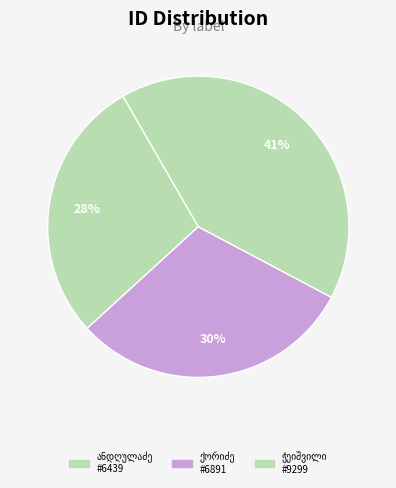

What is the largest slice in the pie chart?

ტიხონ ბართლომეს ძე ჭეიშვილი